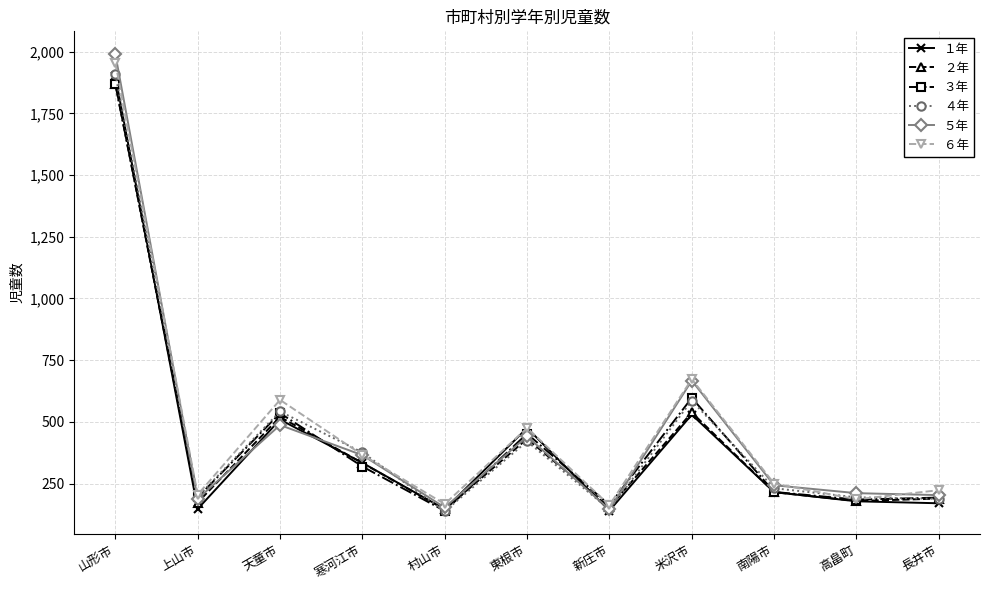

At which category is the sum across all series the highest?

山形市